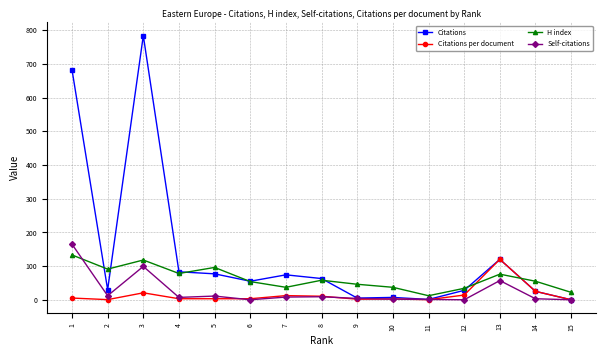

Is it true that H index equals 118.0 at 3?

True